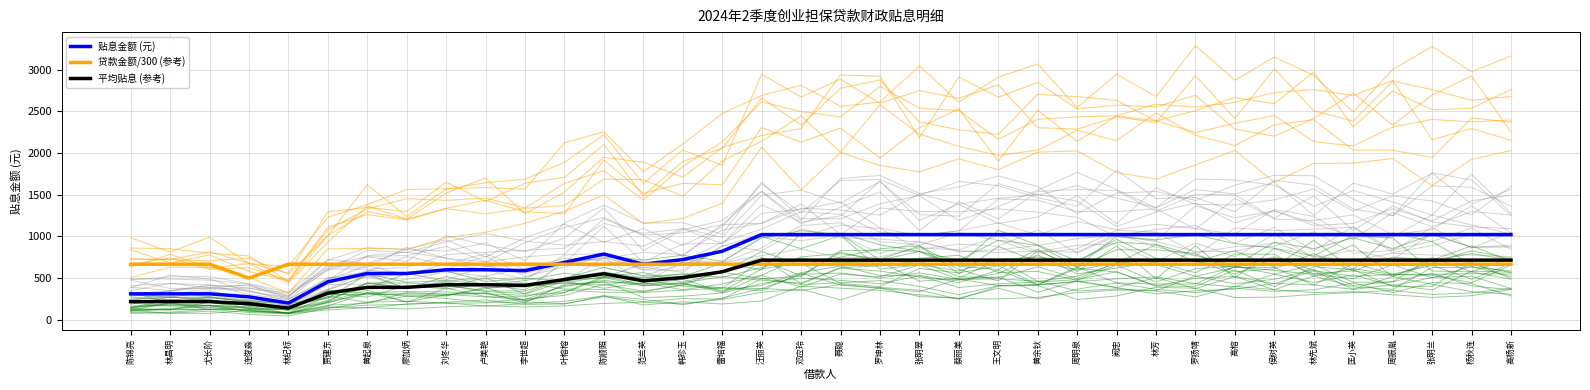

Reading right to left, extract all data points from this chart.

贴息金额 (元): 高杨新=1022.2	杨秋连=1022.2	张明兰=1022.2	周振胤=1022.2	匡小英=1022.2	林先斌=1022.2	侯树英=1022.2	高榕=1022.2	罗扬靖=1022.2	林芳=1022.2	阙忠=1022.2	周明泉=1022.2	黄余钬=1022.2	王文明=1022.2	蔡丽美=1022.2	张明翠=1022.2	罗坤林=1022.2	聂聪=1022.2	邓应玲=1022.2	汪丽英=1022.2	雷培福=822.2	韩珍玉=722.2	范兰英=666.7	陈顺照=788.9	叶榕榕=688.9	李世超=588.9	卢美艳=600.0	刘冬华=600.0	廖加炳=555.5	黄起泉=555.5	贾建东=455.6	林纪标=200.0	连俊淼=275.0	尤长阶=311.1	林昌明=311.1	陈锦亮=311.1
贷款金额/300 (参考): 高杨新=666.7	杨秋连=666.7	张明兰=666.7	周振胤=666.7	匡小英=666.7	林先斌=666.7	侯树英=666.7	高榕=666.7	罗扬靖=666.7	林芳=666.7	阙忠=666.7	周明泉=666.7	黄余钬=666.7	王文明=666.7	蔡丽美=666.7	张明翠=666.7	罗坤林=666.7	聂聪=666.7	邓应玲=666.7	汪丽英=666.7	雷培福=666.7	韩珍玉=666.7	范兰英=666.7	陈顺照=666.7	叶榕榕=666.7	李世超=666.7	卢美艳=666.7	刘冬华=666.7	廖加炳=666.7	黄起泉=666.7	贾建东=666.7	林纪标=666.7	连俊淼=500.0	尤长阶=666.7	林昌明=666.7	陈锦亮=666.7
平均贴息 (参考): 高杨新=715.5	杨秋连=715.5	张明兰=715.5	周振胤=715.5	匡小英=715.5	林先斌=715.5	侯树英=715.5	高榕=715.5	罗扬靖=715.5	林芳=715.5	阙忠=715.5	周明泉=715.5	黄余钬=715.5	王文明=715.5	蔡丽美=715.5	张明翠=715.5	罗坤林=715.5	聂聪=715.5	邓应玲=715.5	汪丽英=715.5	雷培福=575.6	韩珍玉=505.6	范兰英=466.7	陈顺照=552.2	叶榕榕=482.2	李世超=412.2	卢美艳=420.0	刘冬华=420.0	廖加炳=388.9	黄起泉=388.9	贾建东=318.9	林纪标=140.0	连俊淼=192.5	尤长阶=217.8	林昌明=217.8	陈锦亮=217.8